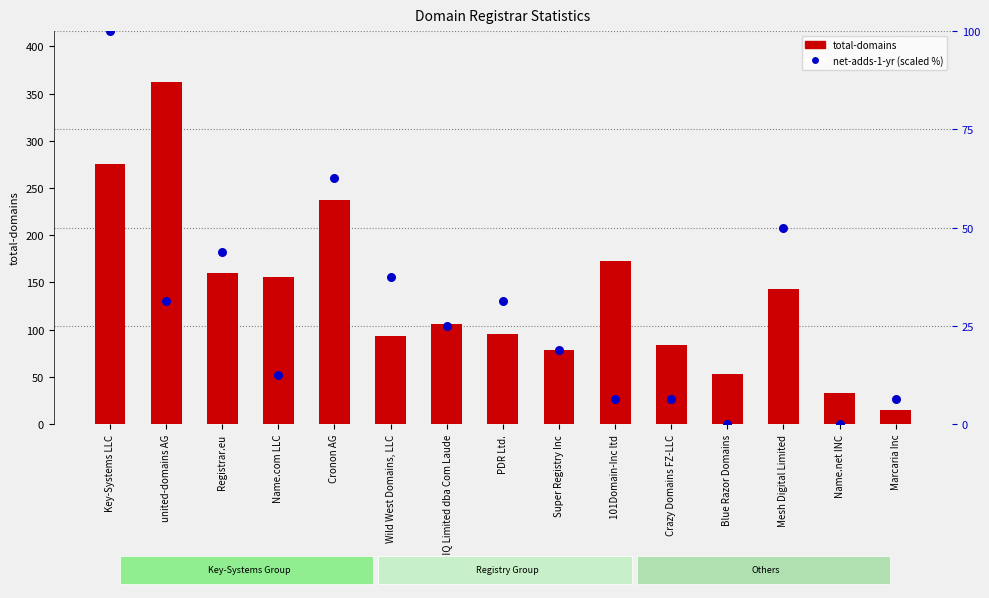

Which series has the widest spread of Y values?

total-domains